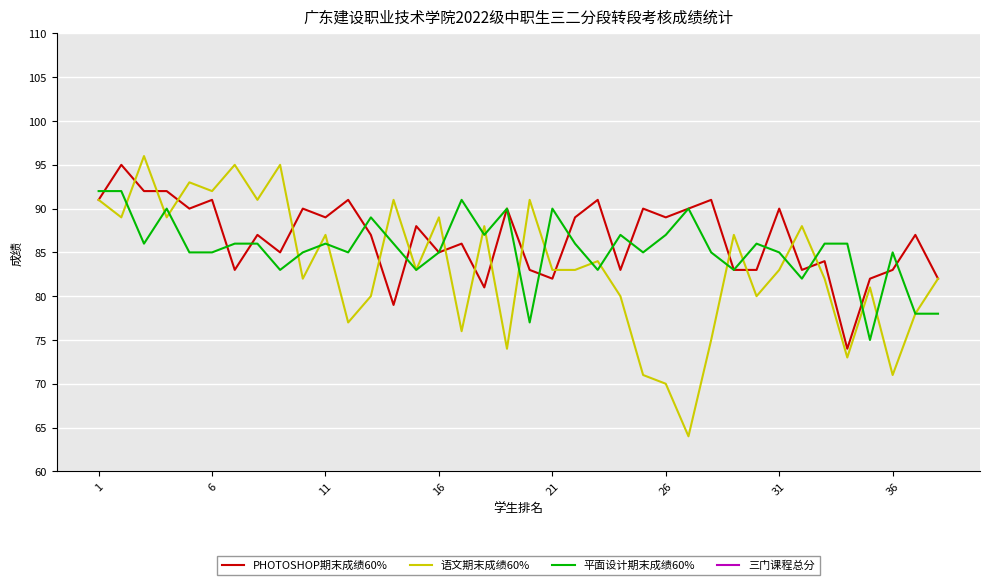

Reading left to right, what are all the values shown in this chart?

PHOTOSHOP期末成绩60%: 91.0	95.0	92.0	92.0	90.0	91.0	83.0	87.0	85.0	90.0	89.0	91.0	87.0	79.0	88.0	85.0	86.0	81.0	90.0	83.0	82.0	89.0	91.0	83.0	90.0	89.0	90.0	91.0	83.0	83.0	90.0	83.0	84.0	74.0	82.0	83.0	87.0	82.0
语文期末成绩60%: 91.0	89.0	96.0	89.0	93.0	92.0	95.0	91.0	95.0	82.0	87.0	77.0	80.0	91.0	83.0	89.0	76.0	88.0	74.0	91.0	83.0	83.0	84.0	80.0	71.0	70.0	64.0	75.0	87.0	80.0	83.0	88.0	82.0	73.0	81.0	71.0	78.0	82.0
平面设计期末成绩60%: 92.0	92.0	86.0	90.0	85.0	85.0	86.0	86.0	83.0	85.0	86.0	85.0	89.0	86.0	83.0	85.0	91.0	87.0	90.0	77.0	90.0	86.0	83.0	87.0	85.0	87.0	90.0	85.0	83.0	86.0	85.0	82.0	86.0	86.0	75.0	85.0	78.0	78.0
三门课程总分: 274.5	274.3	272.5	271.0	269.3	268.5	265.2	264.5	264.3	262.1	261.9	260.3	259.9	259.5	259.5	259.1	259.1	258.5	258.4	258.3	257.9	256.5	255.9	254.8	254.1	254.0	253.6	253.5	252.9	252.7	252.0	249.8	246.9	246.6	246.1	244.5	243.8	243.3